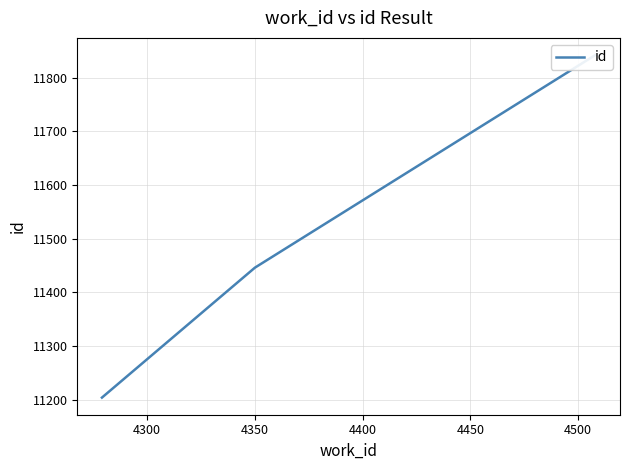

What is the maximum value shown in the chart?

11842